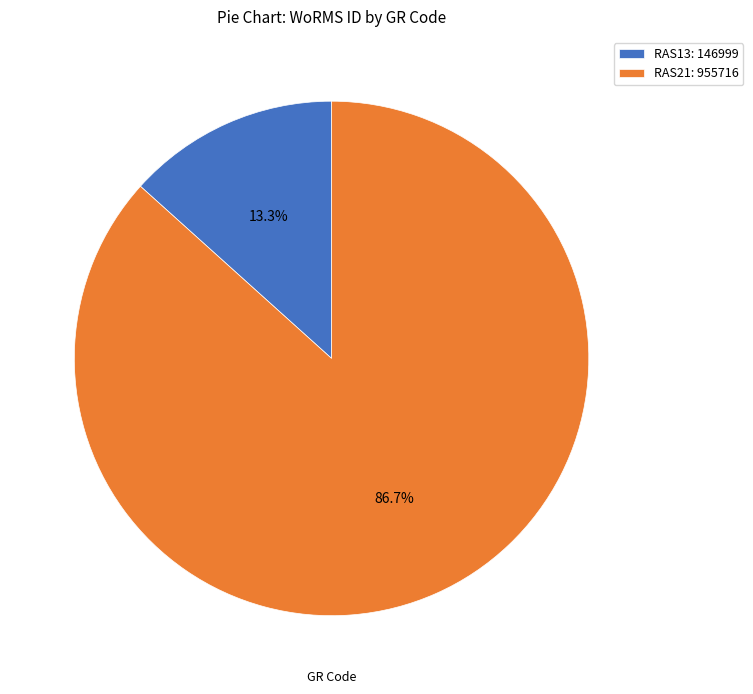

Rank the categories by value from lowest to highest.

RAS13, RAS21